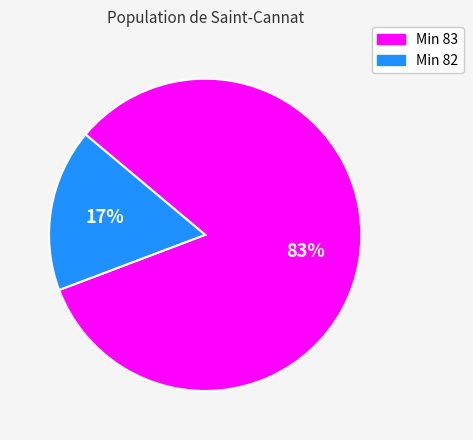

Count the number of slices in the pie.

2